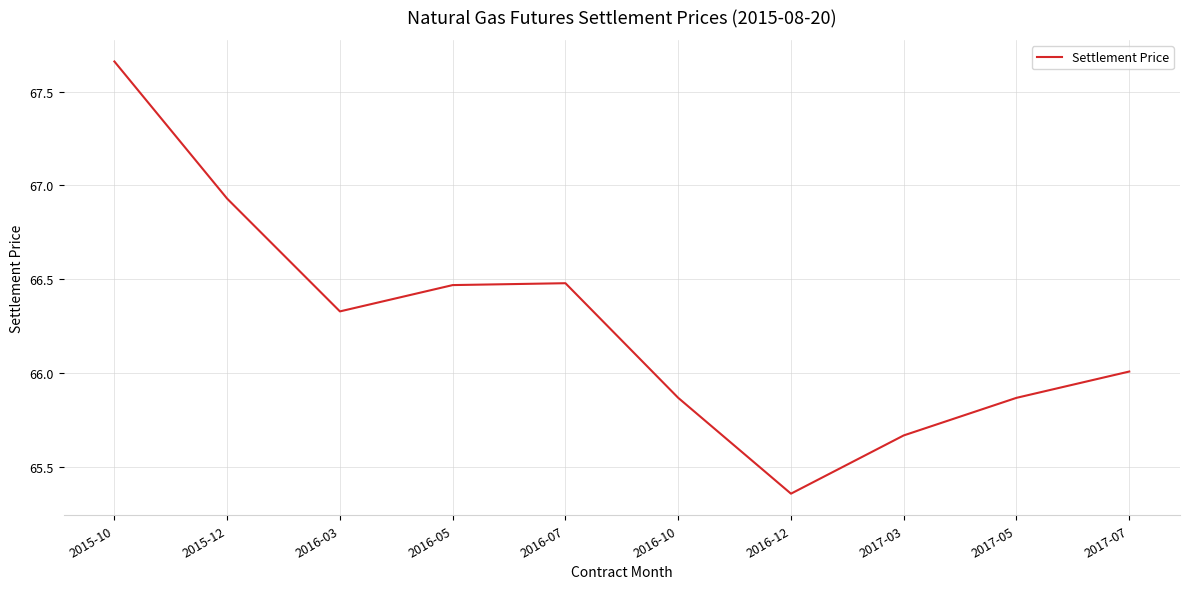

What position from the right is 2016-03?

8